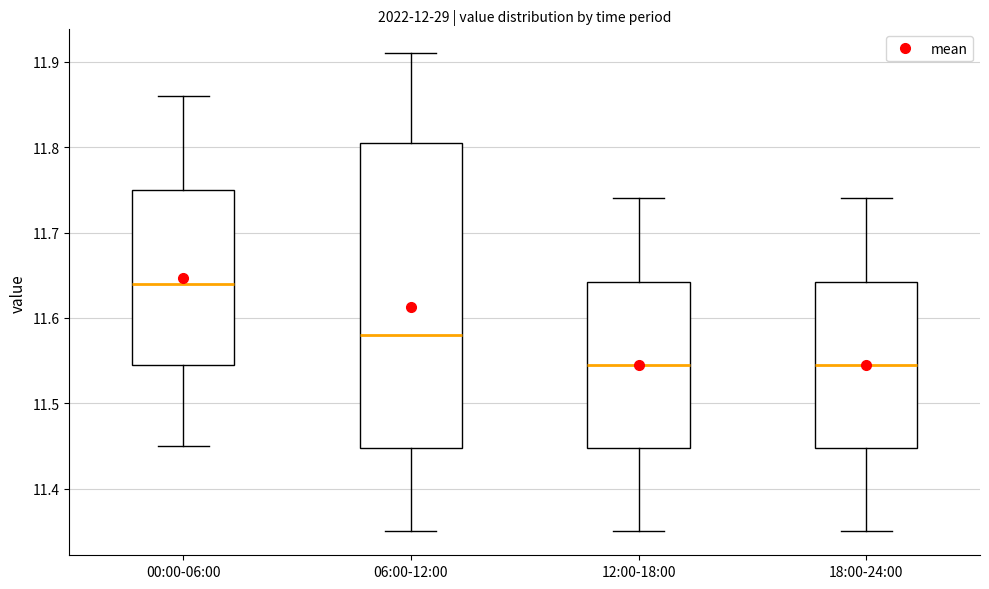

Reading left to right, transcribe this box plot: for each box, give where its median line is, the range the box spans, and where its two whiskers end, as read against the y-axis. The values are not printed on the chart, so give them approximately, as read against the axis.

00:00-06:00: median 11.64, box 11.55 to 11.75, whiskers 11.45 to 11.86
06:00-12:00: median 11.58, box 11.45 to 11.81, whiskers 11.35 to 11.91
12:00-18:00: median 11.55, box 11.45 to 11.64, whiskers 11.35 to 11.74
18:00-24:00: median 11.55, box 11.45 to 11.64, whiskers 11.35 to 11.74